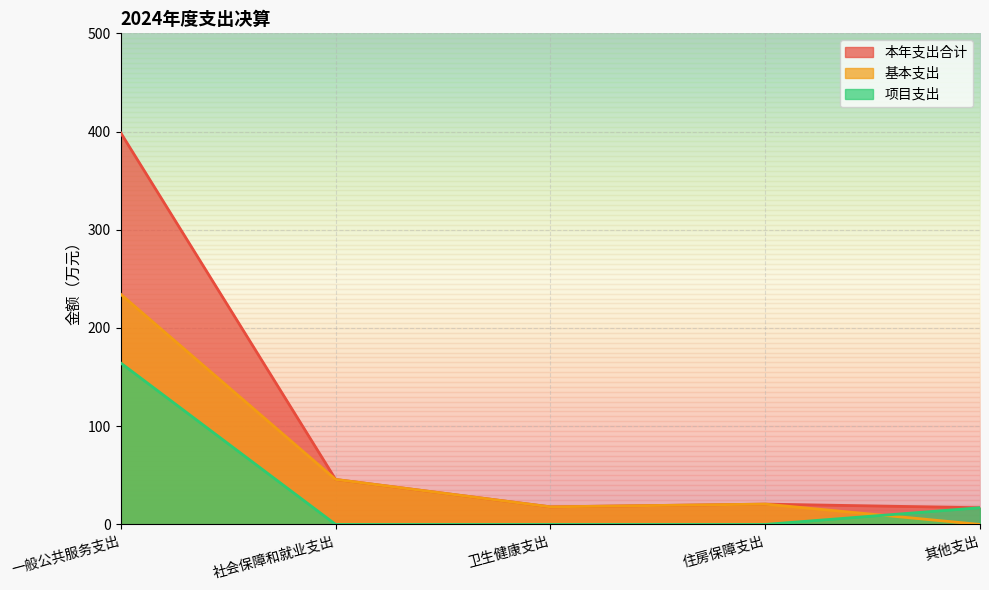

What is the average value of the 本年支出合计 series?

100.0